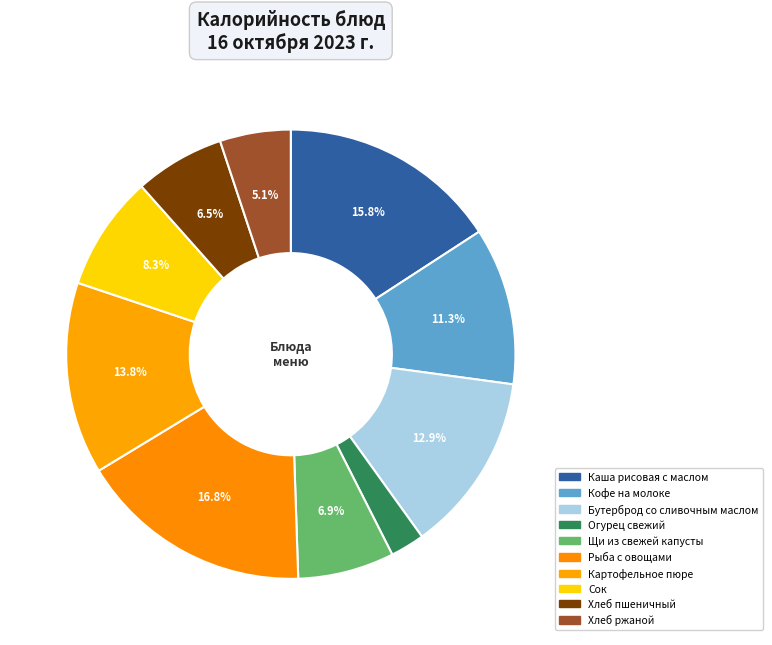

What is the ratio of the value at Хлеб пшеничный to the value at Огурец свежий?

2.6